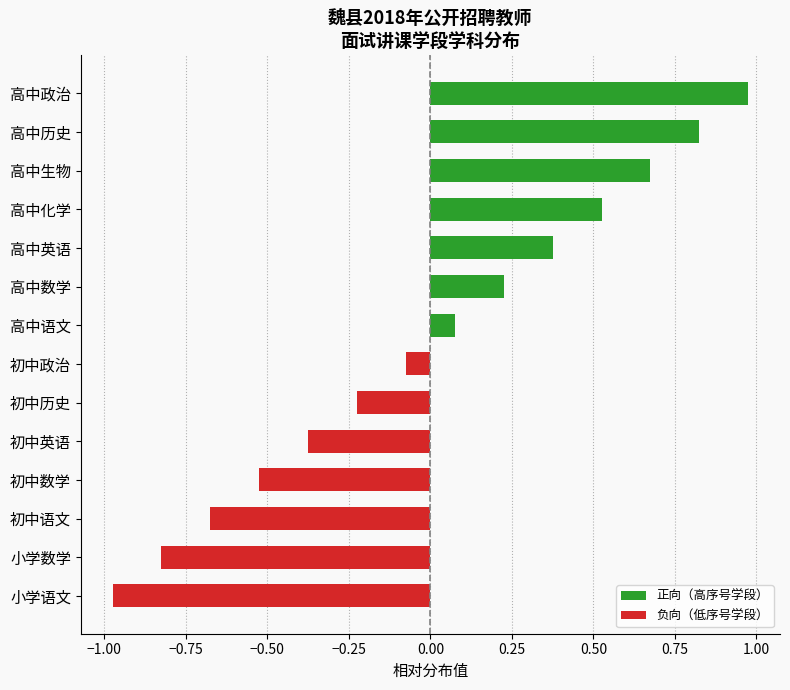

What is the change in value from 小学语文 to 高中数学?

+1.2